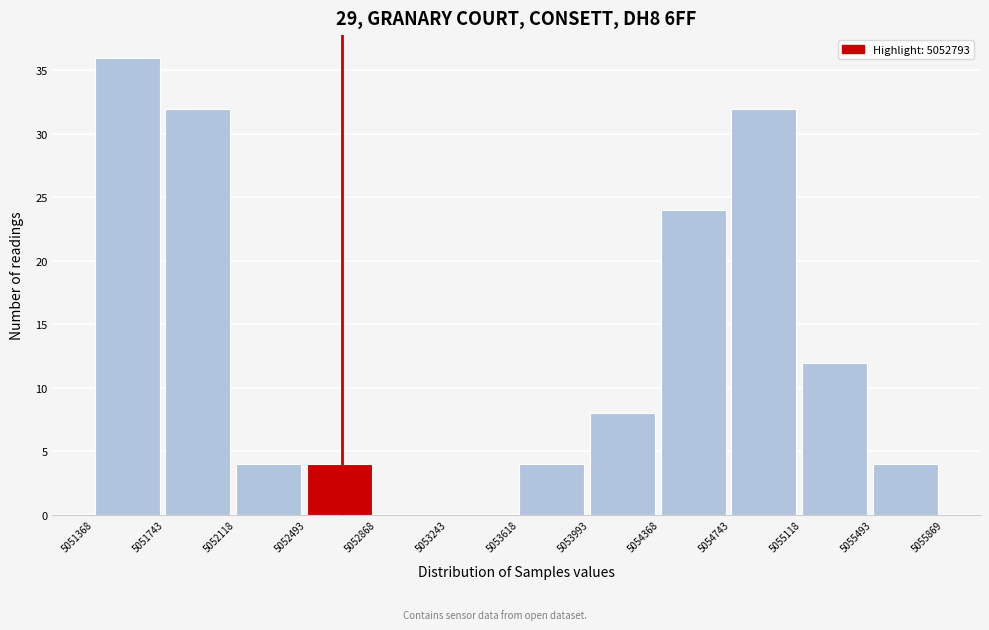

Reading left to right, transcribe this chart: for each bar, give the range it covers on the x-axis and its height. The values are not printed on the chart, so give them approximately, as read against the axis.

5051368 to 5051743: 36
5051743 to 5052118: 32
5052118 to 5052493: 4
5052493 to 5052868: 4
5052868 to 5053243: 0
5053243 to 5053618: 0
5053618 to 5053993: 4
5053993 to 5054368: 8
5054368 to 5054743: 24
5054743 to 5055118: 32
5055118 to 5055493: 12
5055493 to 5055869: 4